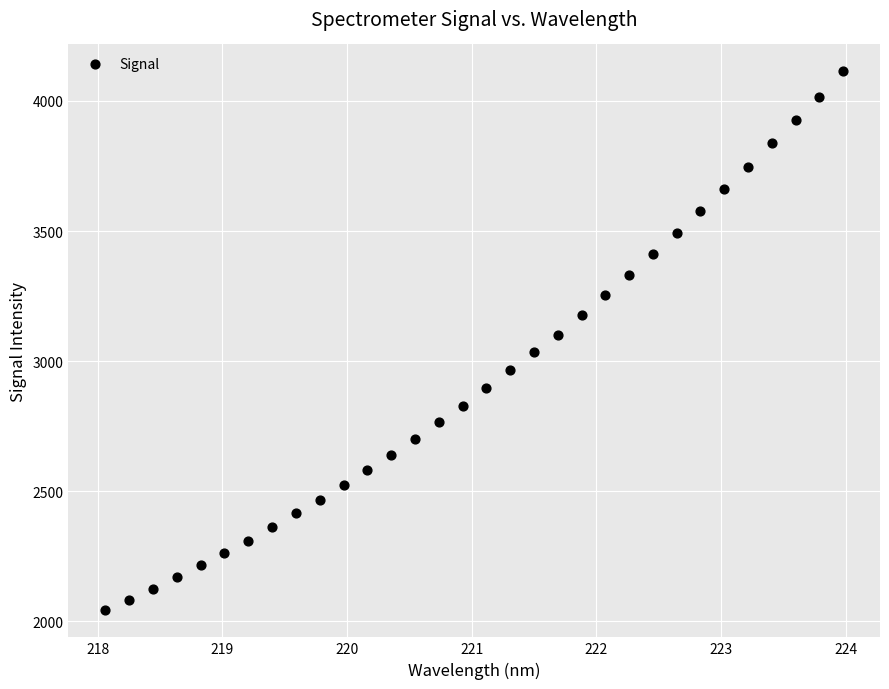

What is the range of X values (max minus min)?

5.9